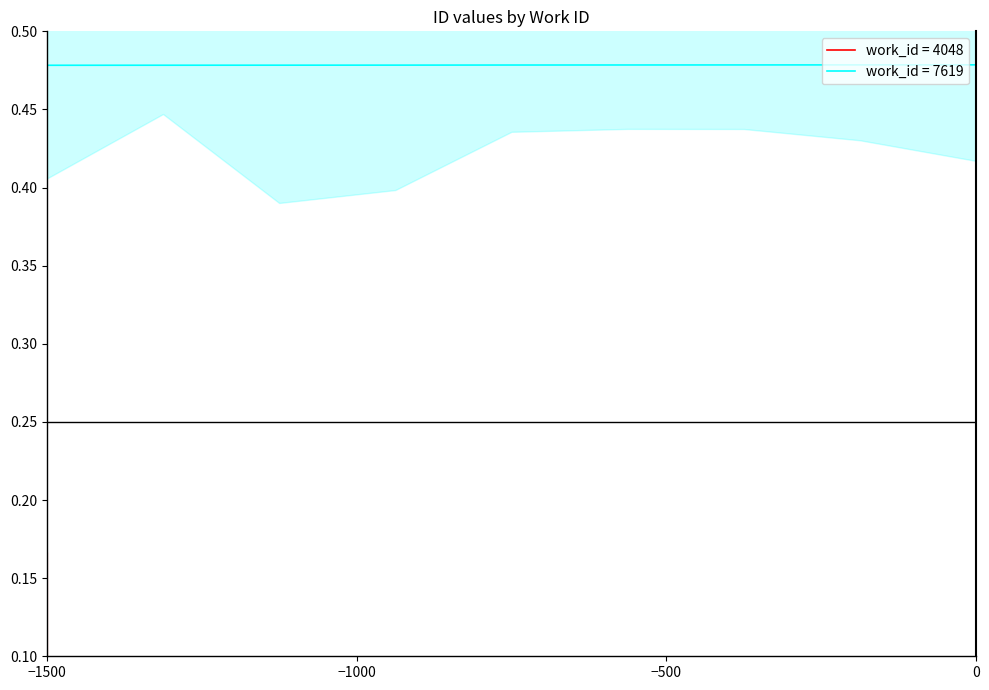

The work_id = 7619 series shows 0.8 at −1500. True or false?

False